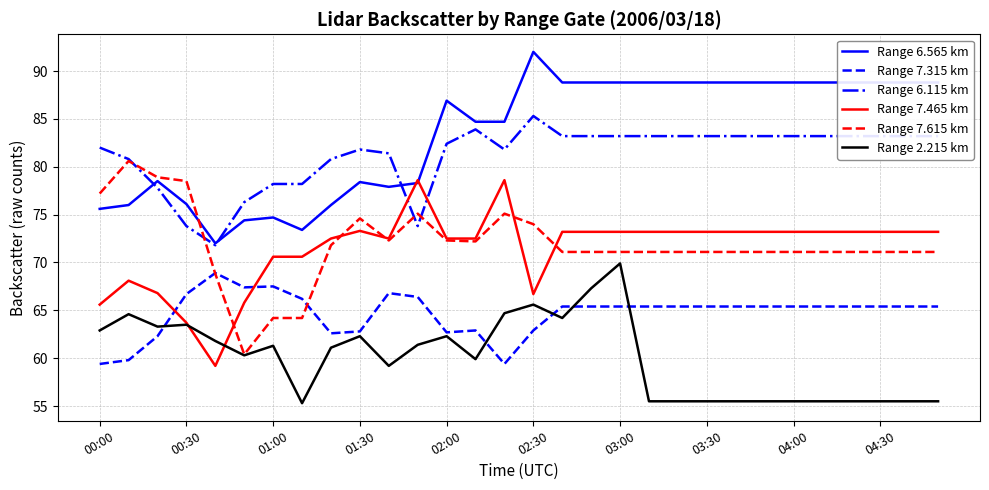

After their last crossing, which series has the higher values: Range 7.615 km or Range 7.465 km?

Range 7.465 km